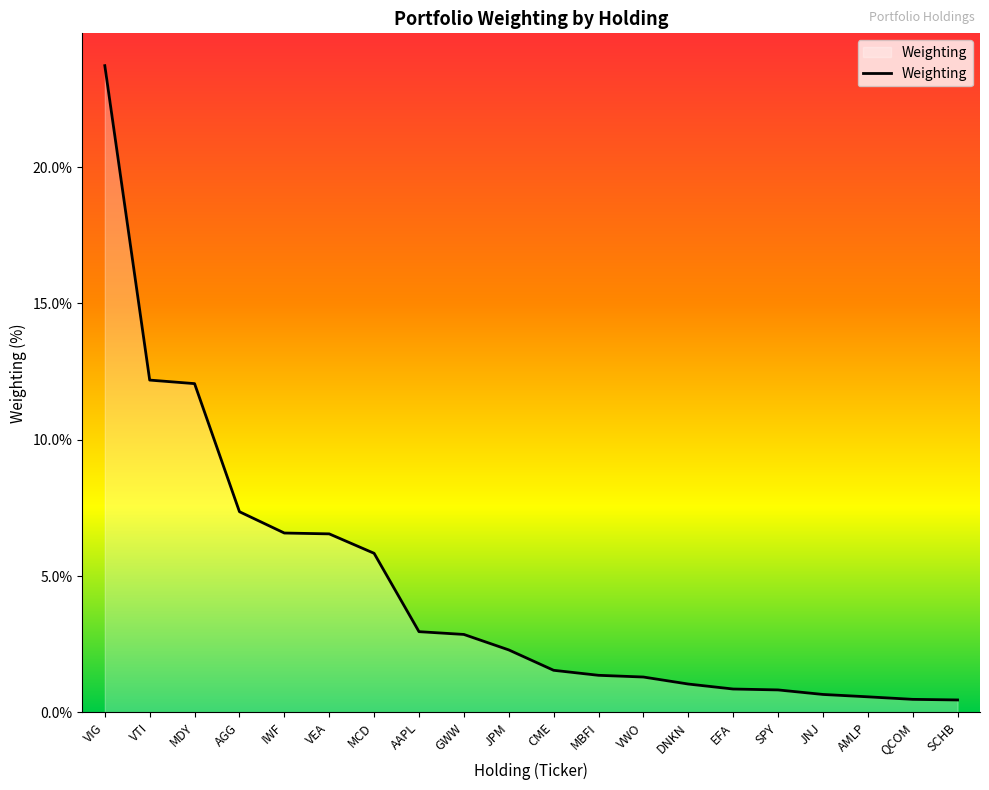

What position from the left is AMLP?

18